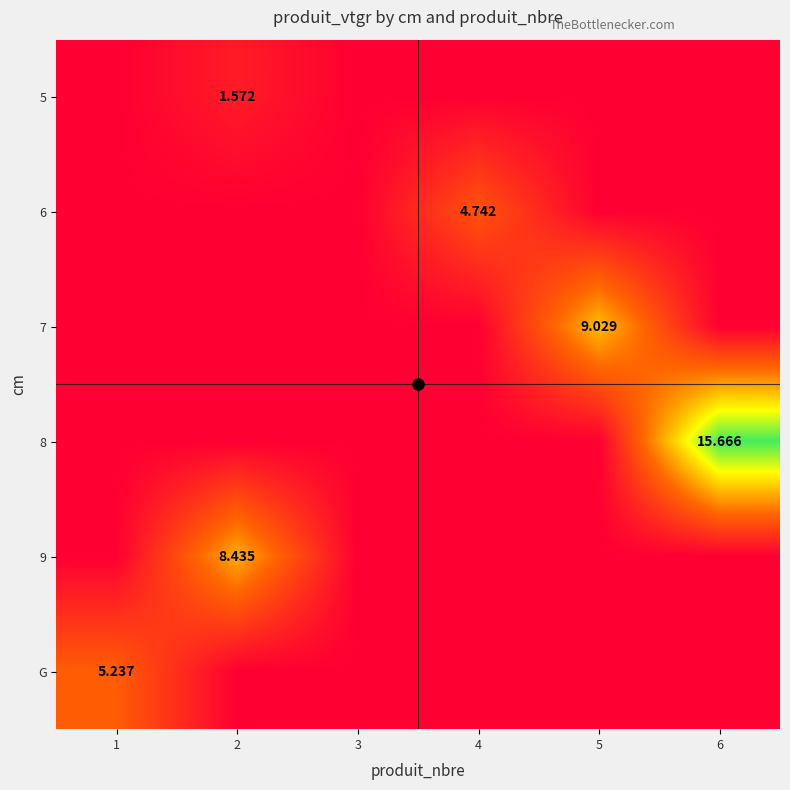

True or false: 6 has a value of 0.0 at 3.

True